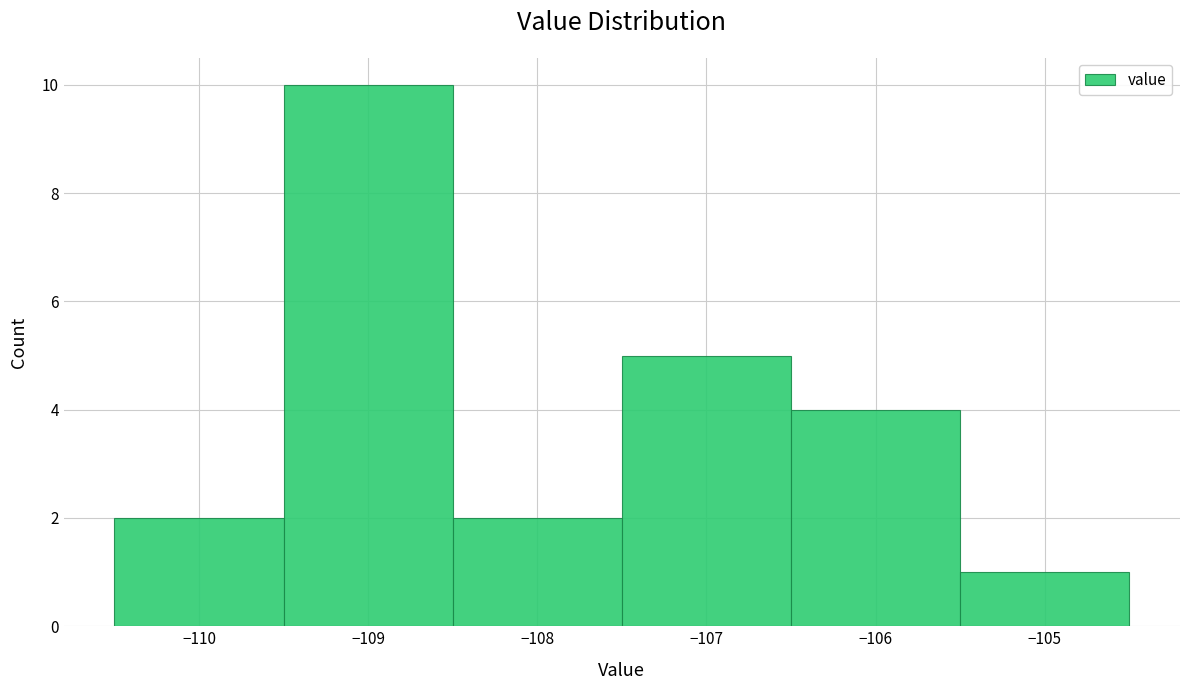

What is the height of the bar covering -110.5 to -109.5 on the x-axis? The values are not printed on the chart, so give them approximately, as read against the axis.

2